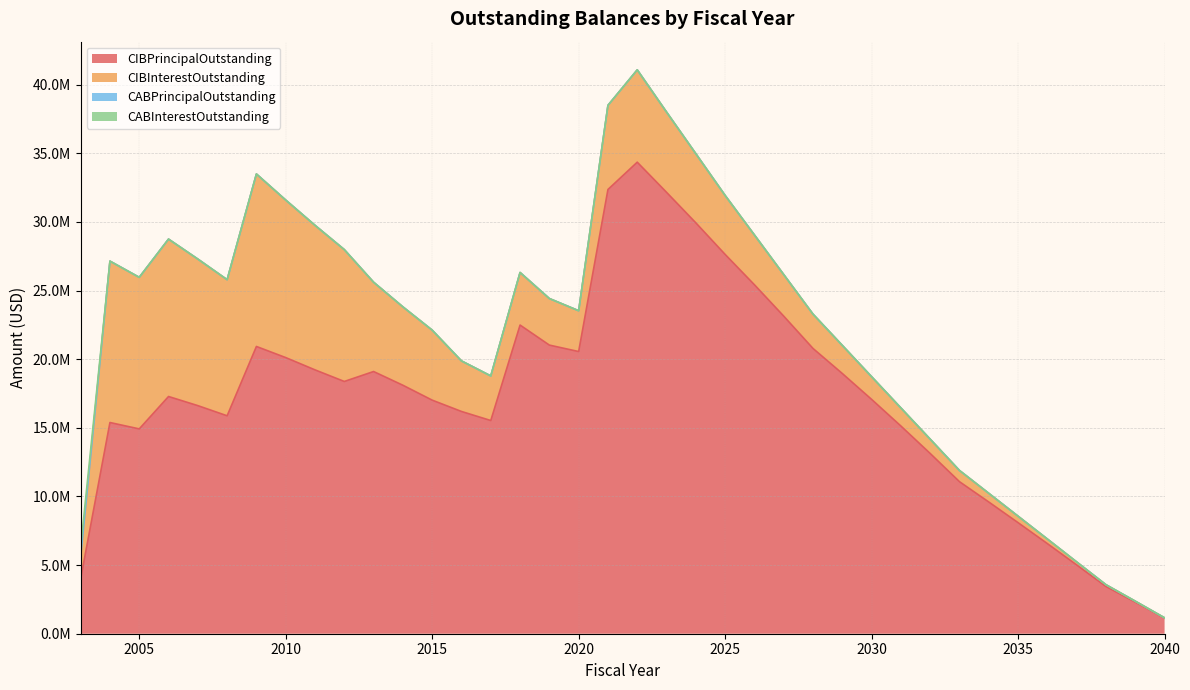

What are all the series names shown in the legend?

CIBPrincipalOutstanding, CIBInterestOutstanding, CABPrincipalOutstanding, CABInterestOutstanding